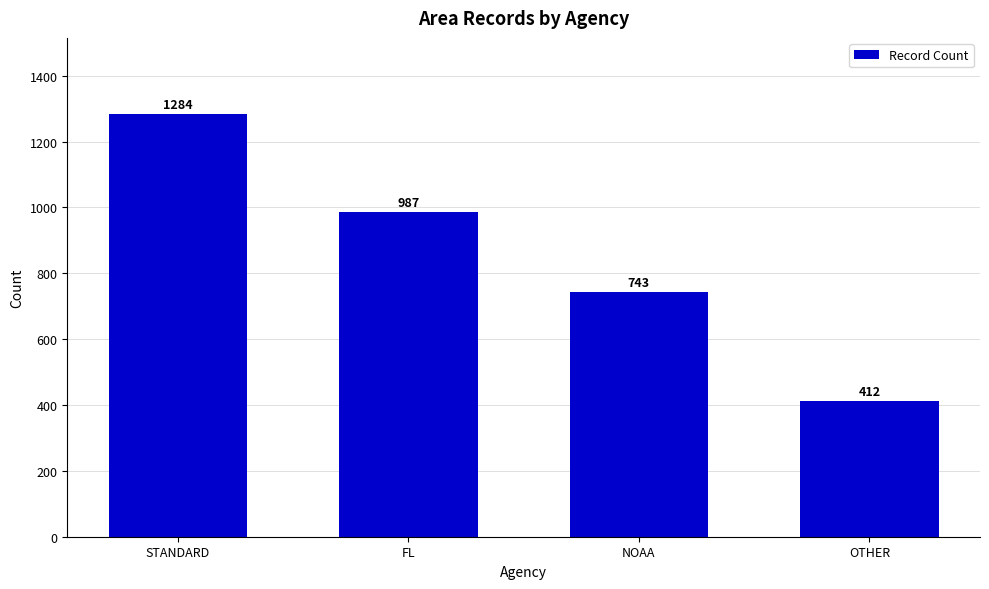

What is the label of the 1st bar from the right?

OTHER